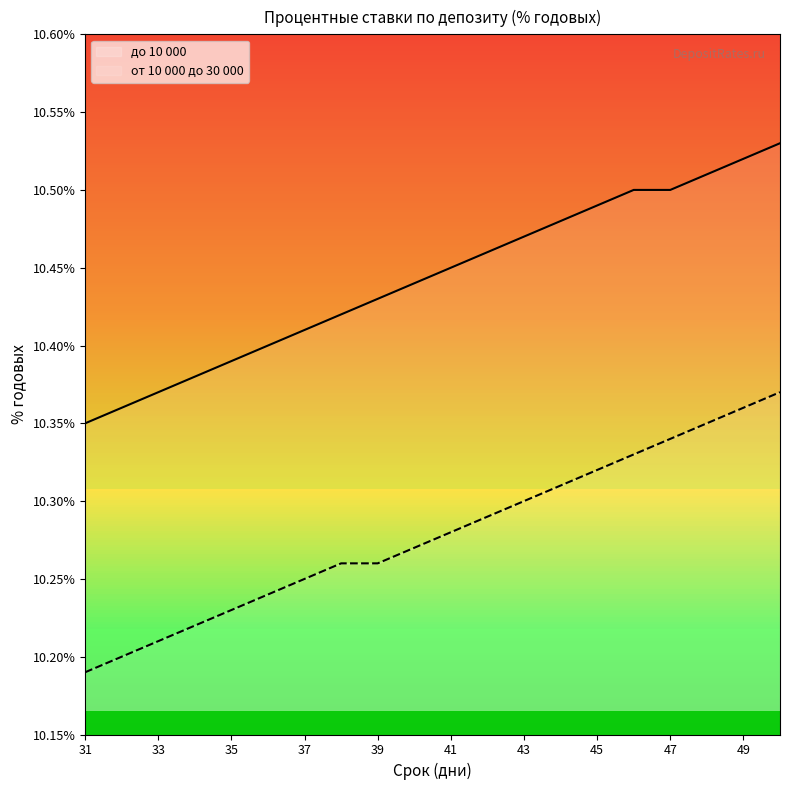

True or false: от 10 000 до 30 000 has more than 1 points higher than both neighbors.

False